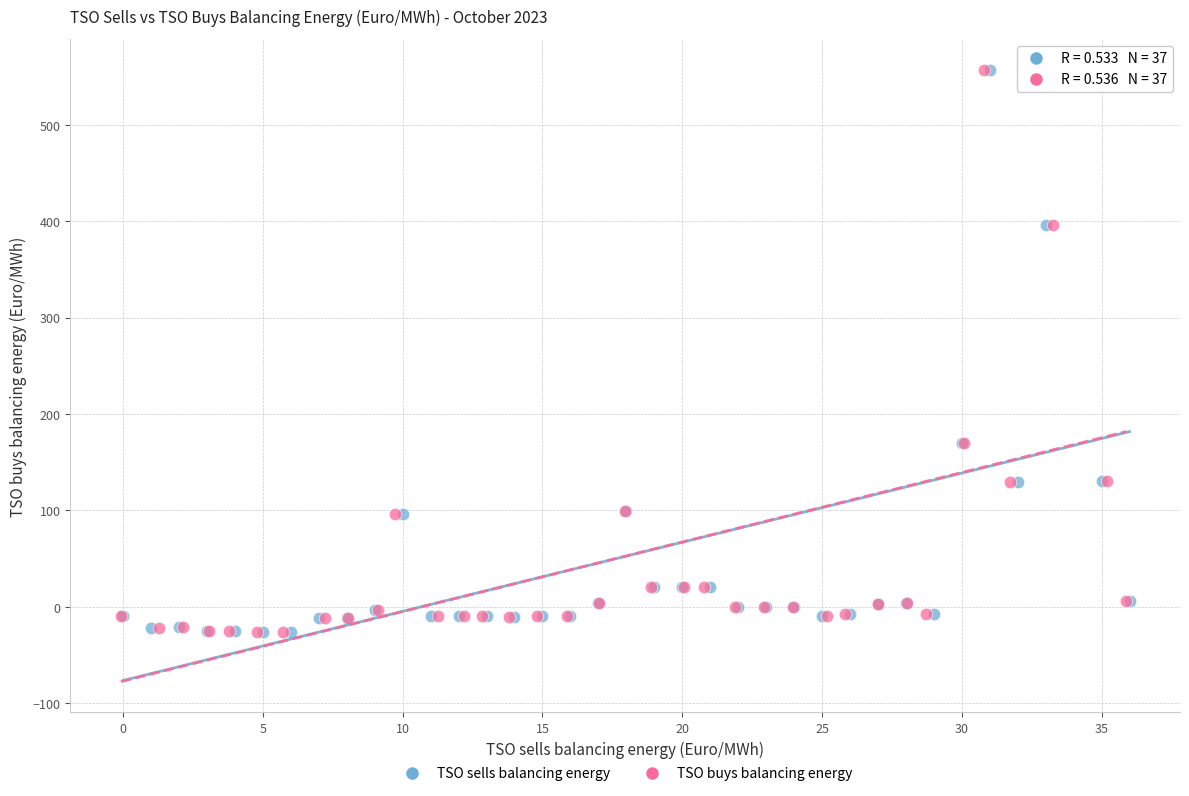

What are all the series names shown in the legend?

TSO sells balancing energy, TSO buys balancing energy